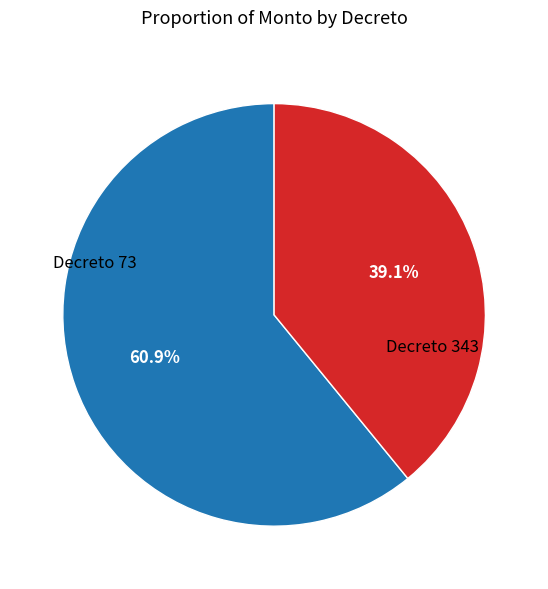

Does any single category account for the majority?

Yes